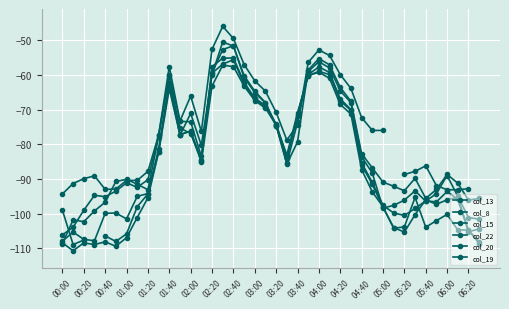

Where is the first local minimum for col_8?

00:40